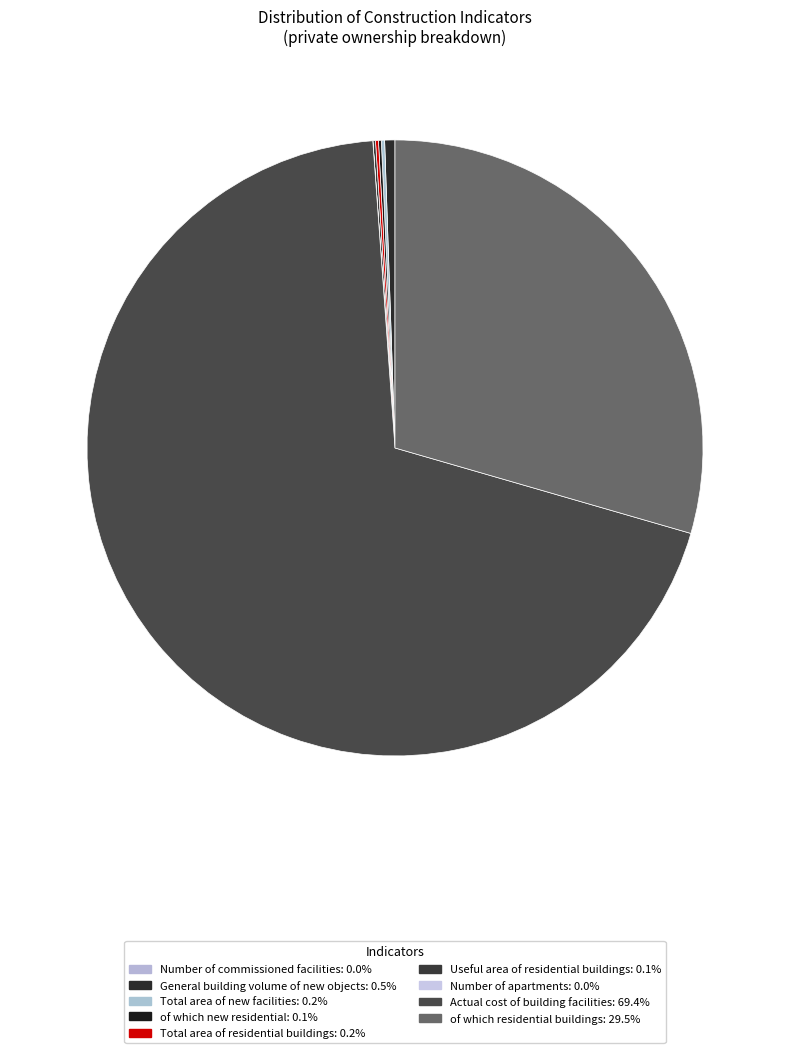

Which slice is the largest?

Actual cost of building facilities